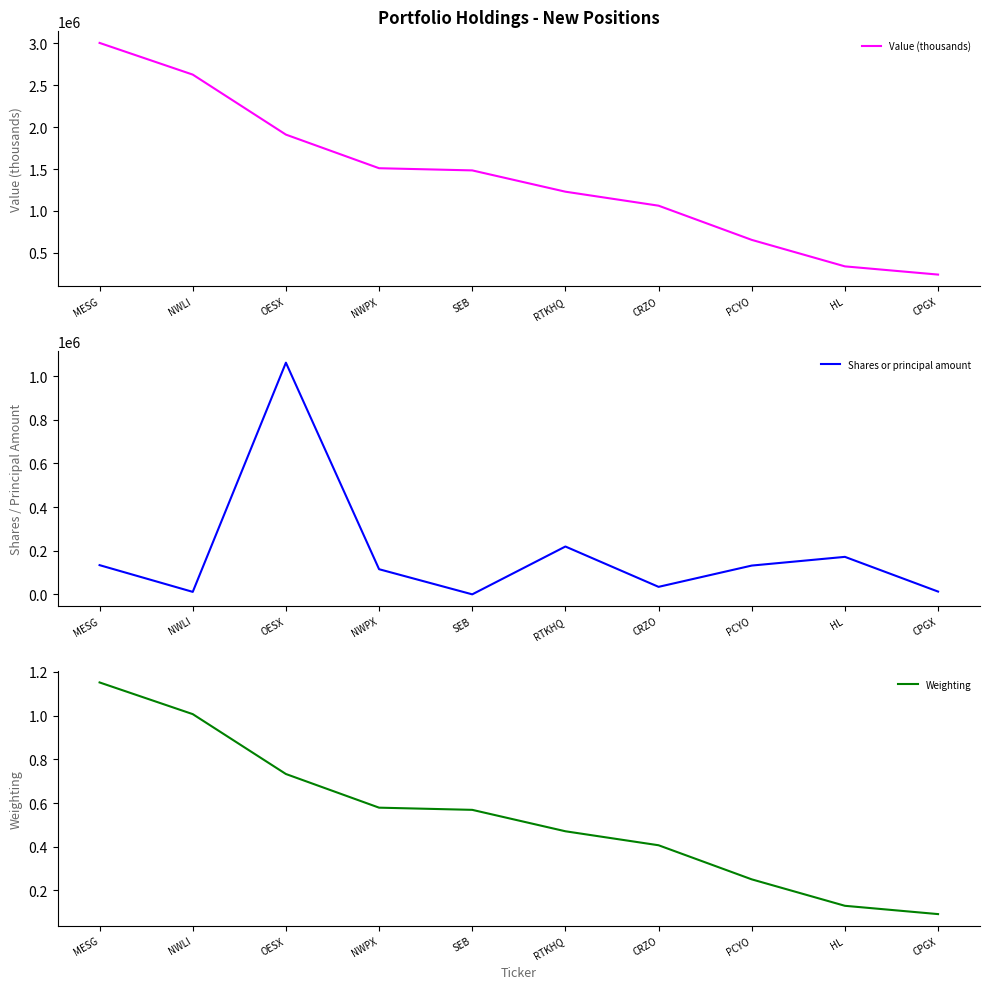

Reading left to right, list all the values displayed in this chart.

Value (thousands): MESG=3005000.0	NWLI=2627000.0	OESX=1911000.0	NWPX=1510000.0	SEB=1484000.0	RTKHQ=1230000.0	CRZO=1063000.0	PCYO=655000.0	HL=339000.0	CPGX=241000.0
Shares or principal amount: MESG=134258.0	NWLI=11796.0	OESX=1061711.0	NWPX=115605.0	SEB=482.0	RTKHQ=219596.0	CRZO=34800.0	PCYO=132299.0	HL=172200.0	CPGX=13175.0
Weighting: MESG=1.2	NWLI=1.0	OESX=0.7	NWPX=0.6	SEB=0.6	RTKHQ=0.5	CRZO=0.4	PCYO=0.3	HL=0.1	CPGX=0.1